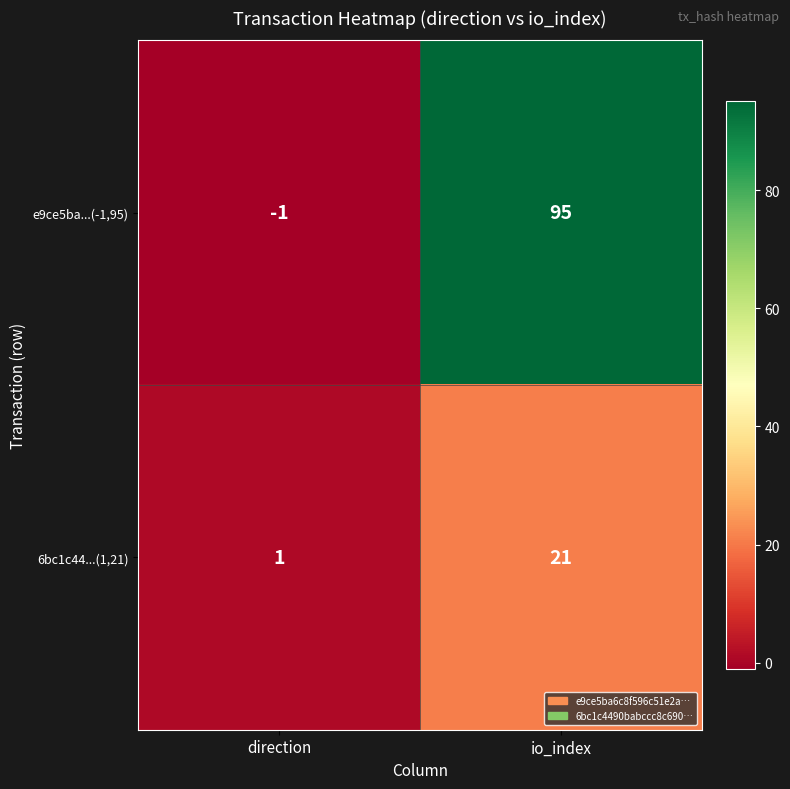

Which label corresponds to the largest value in the chart?

io_index